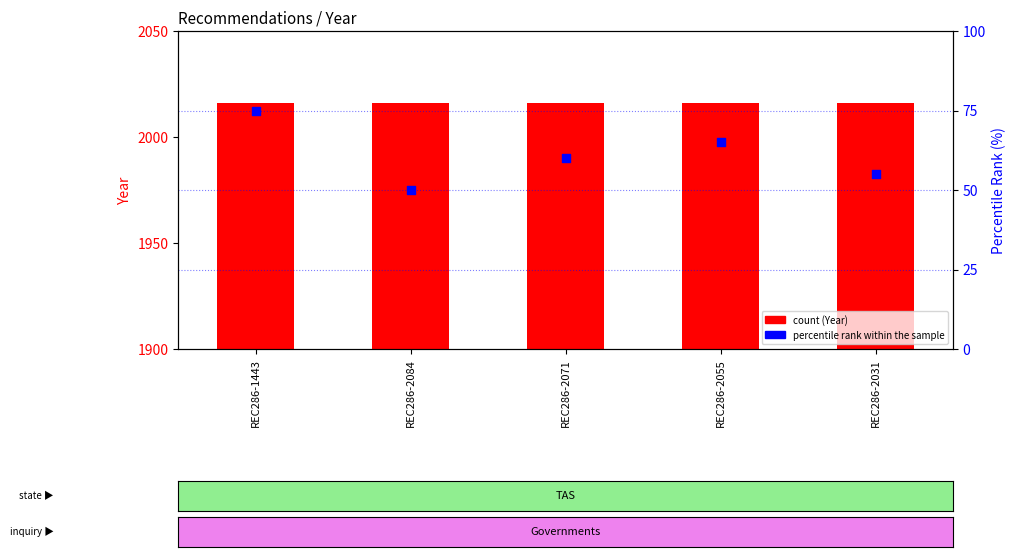

Which series has the largest total across all categories?

Year (count)